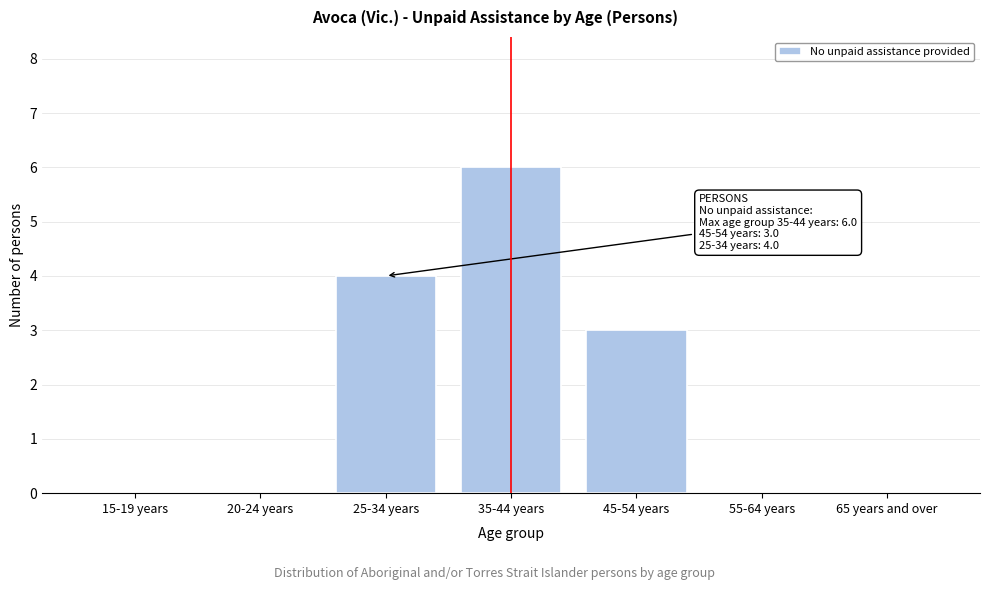

Reading left to right, what are all the values shown in this chart?

15-19 years=0	20-24 years=0	25-34 years=4	35-44 years=6	45-54 years=3	55-64 years=0	65 years and over=0